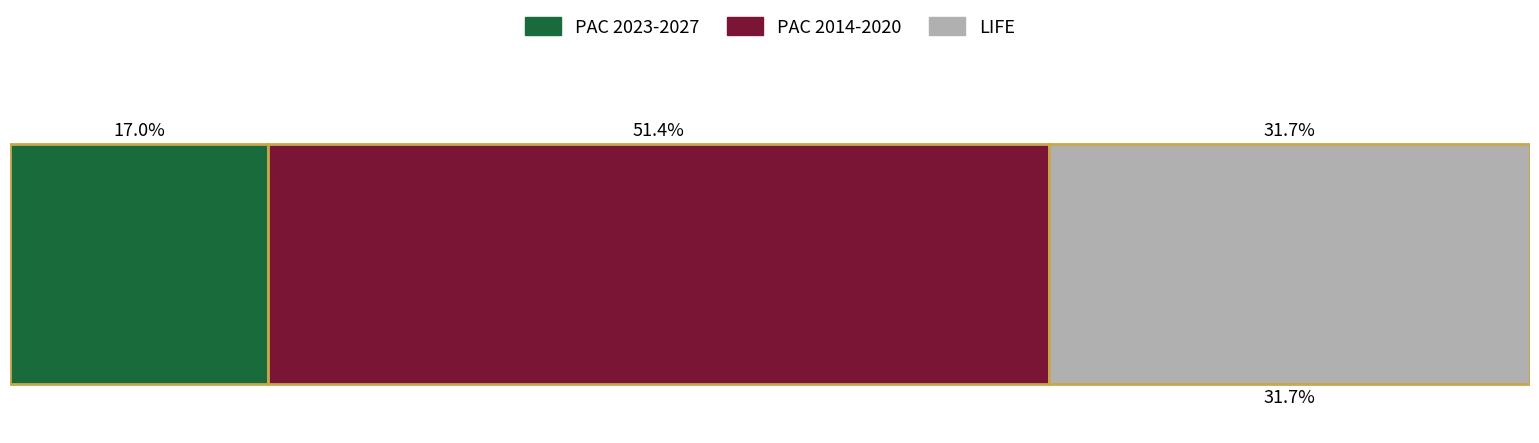

What are all the series names shown in the legend?

PAC 2023-2027, PAC 2014-2020, LIFE